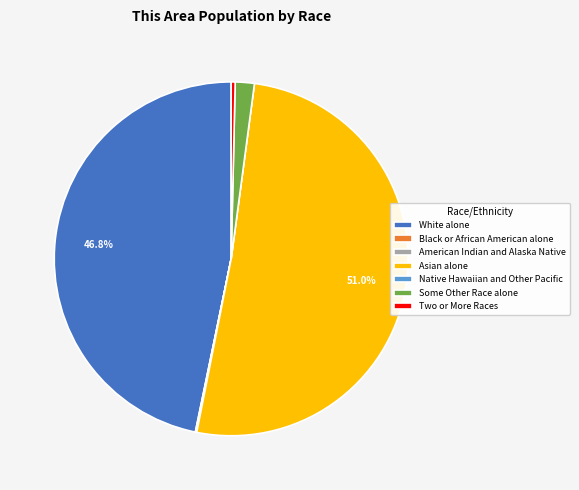

Which has a higher value, Asian alone or Some Other Race alone?

Asian alone